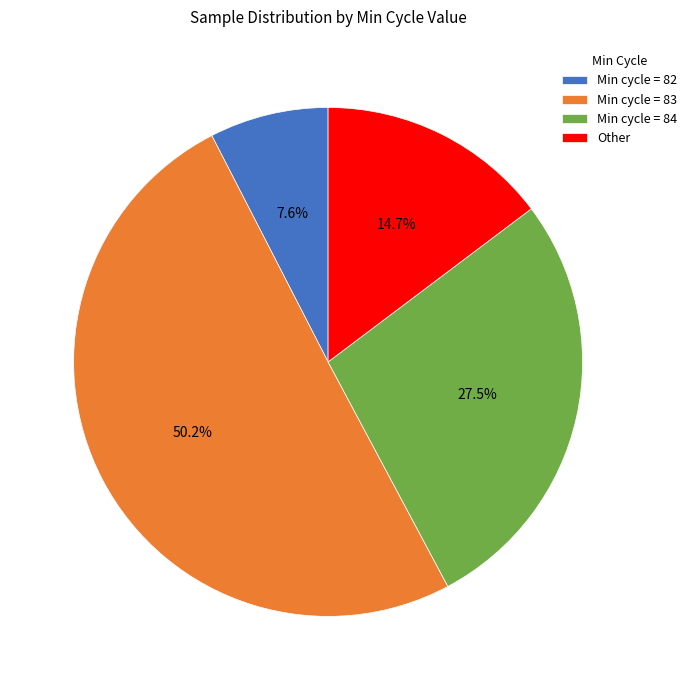

What is the majority slice?

Min cycle = 83